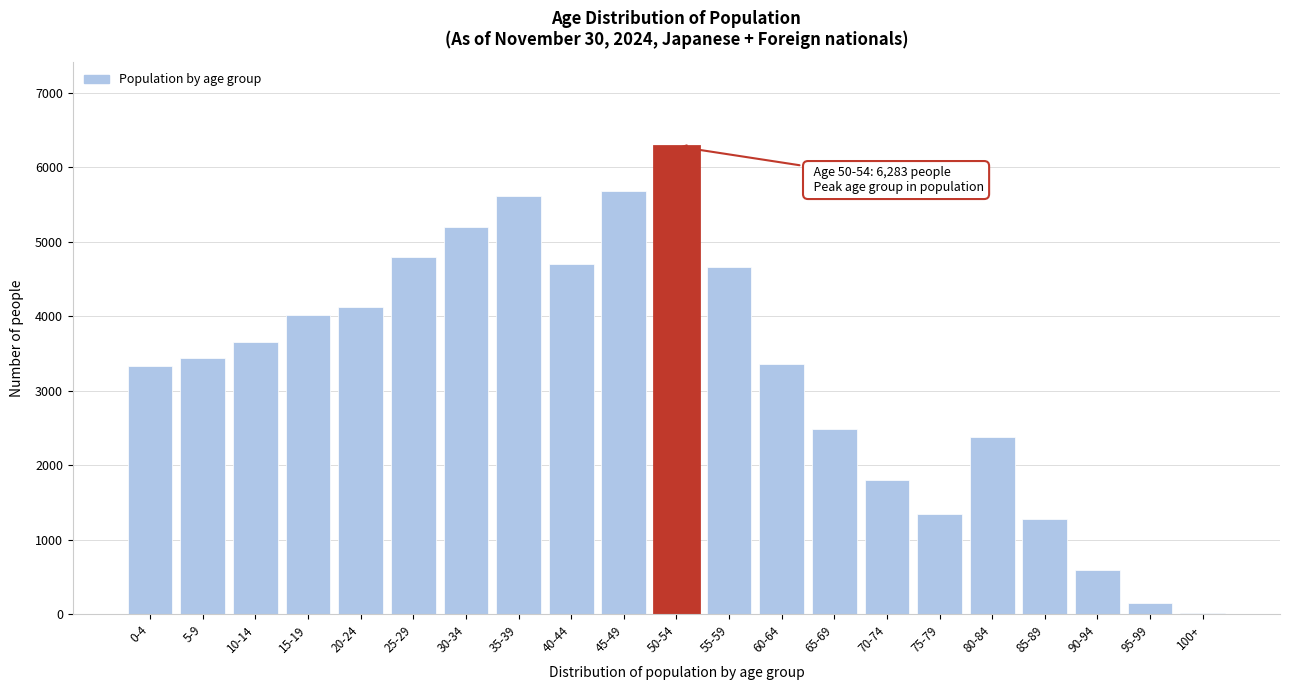

Between 85-89 and 10-14, which is larger?

10-14